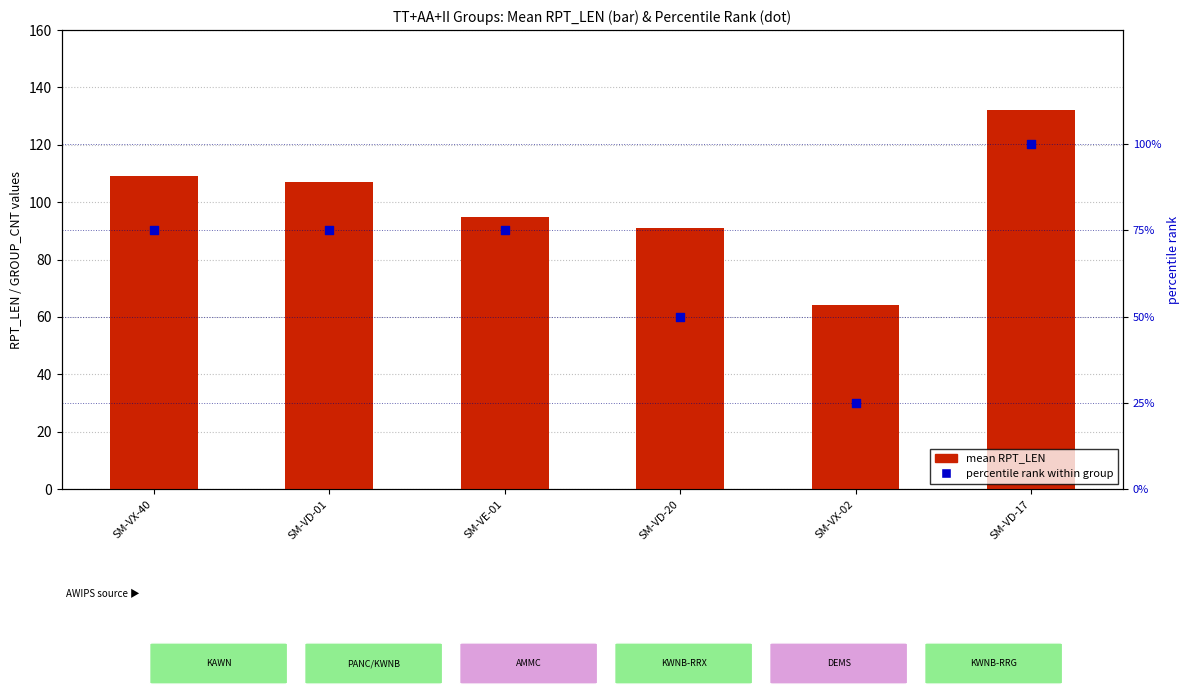

What is the total value across all series at SM-VE-01?

170